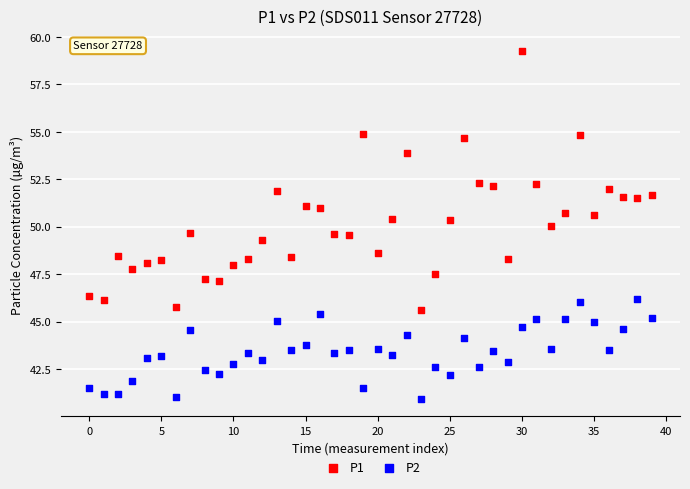

Which series has the widest spread of Y values?

P1